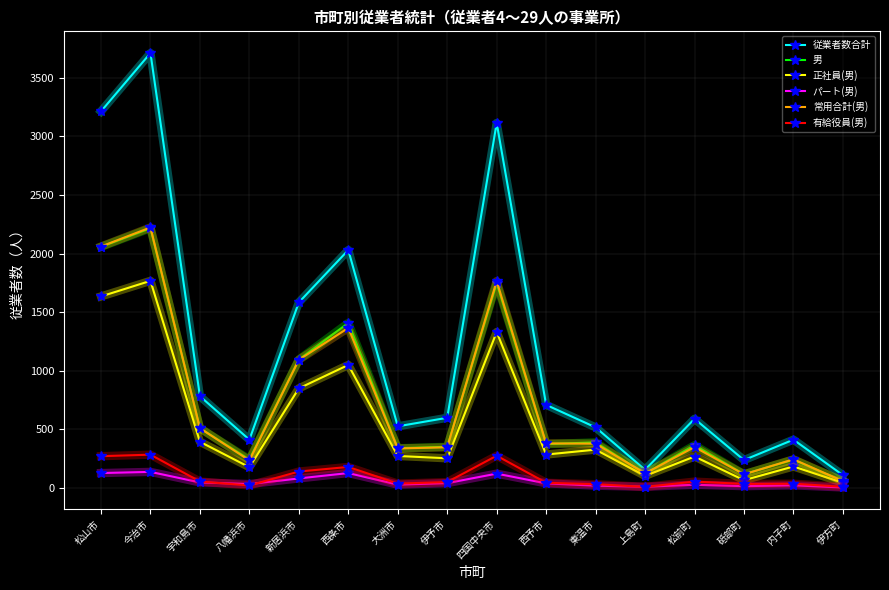

At which label is 従業者数合計 closest to 1910?

西条市